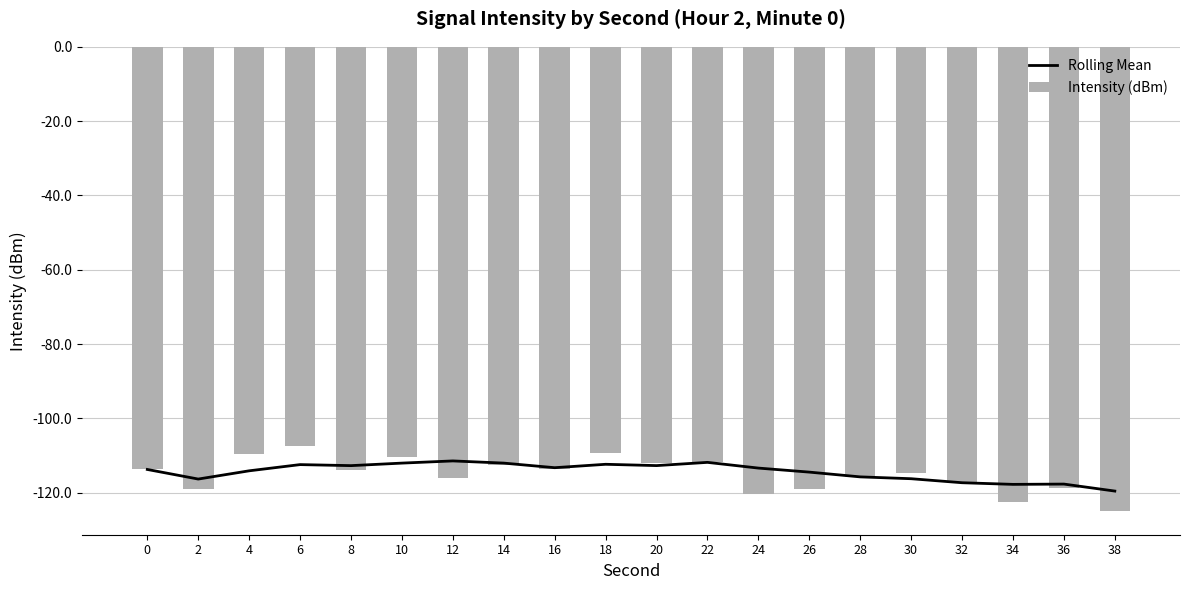

Which series has the widest spread of values?

Intensity (dBm)